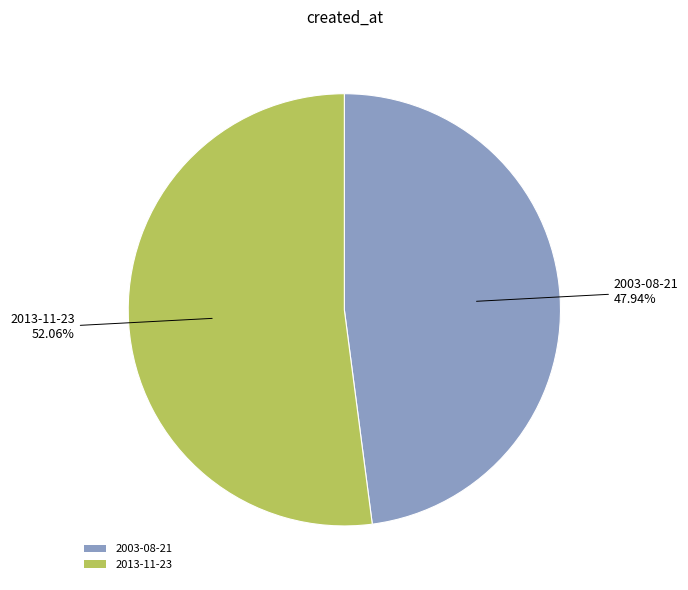

How many slices are in this pie chart?

2